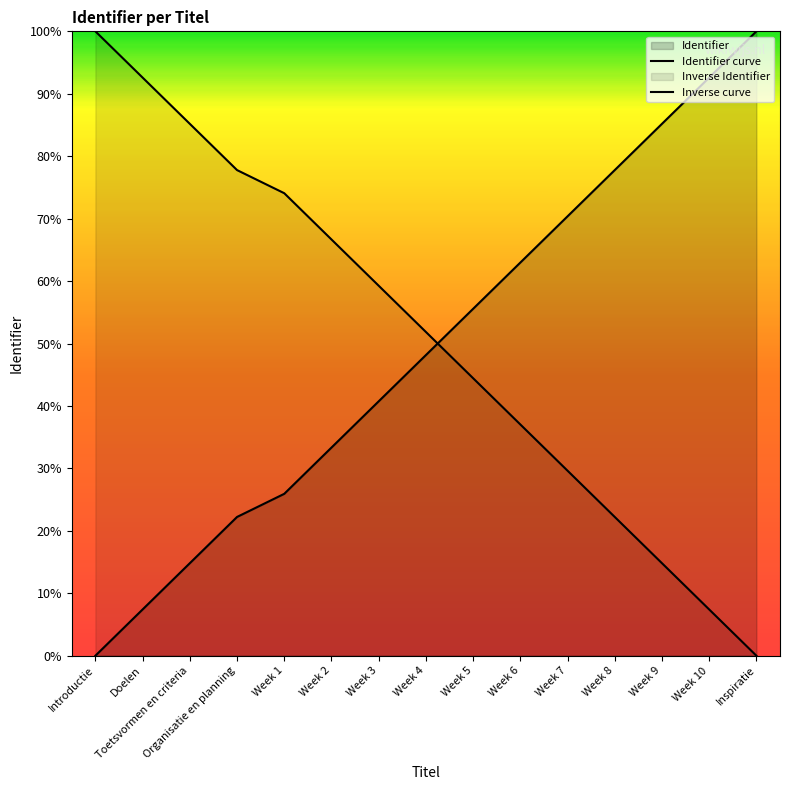

Which category has the lowest value across all series?

Introductie